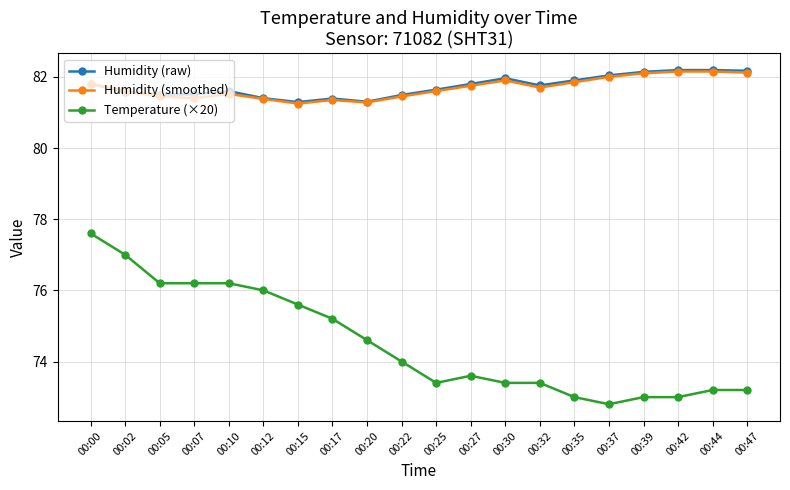

True or false: Humidity (raw) has a value of 81.8 at 00:27.

True